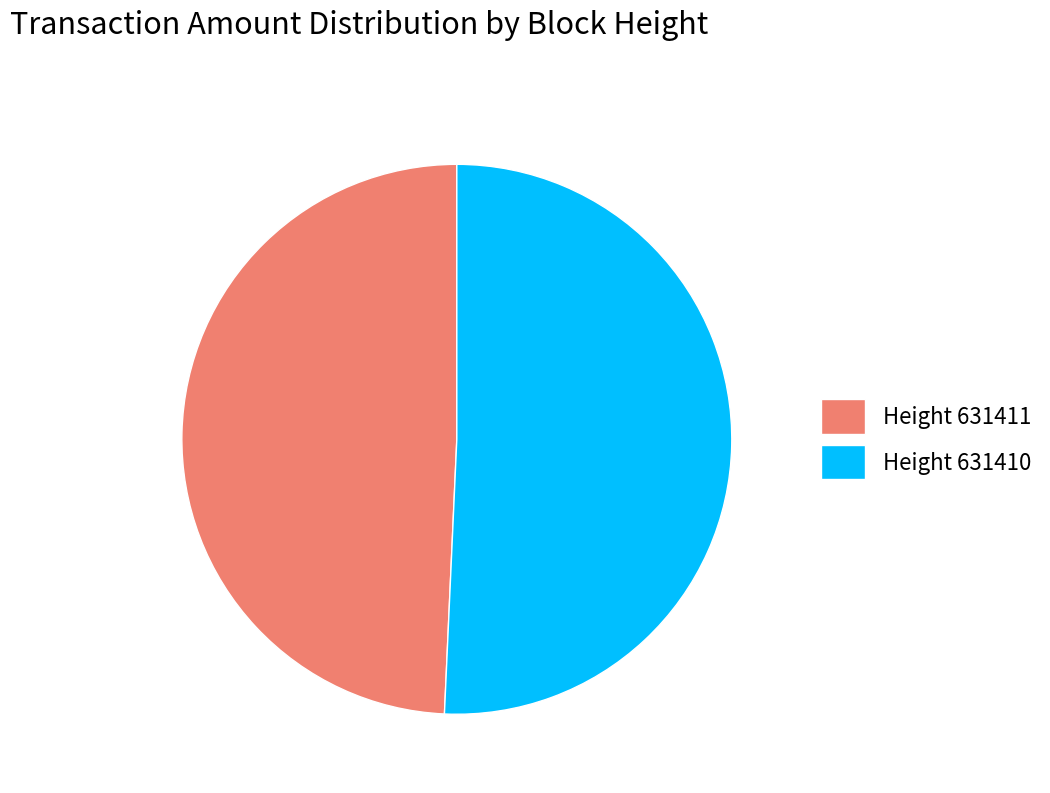

Count the number of slices in the pie.

2